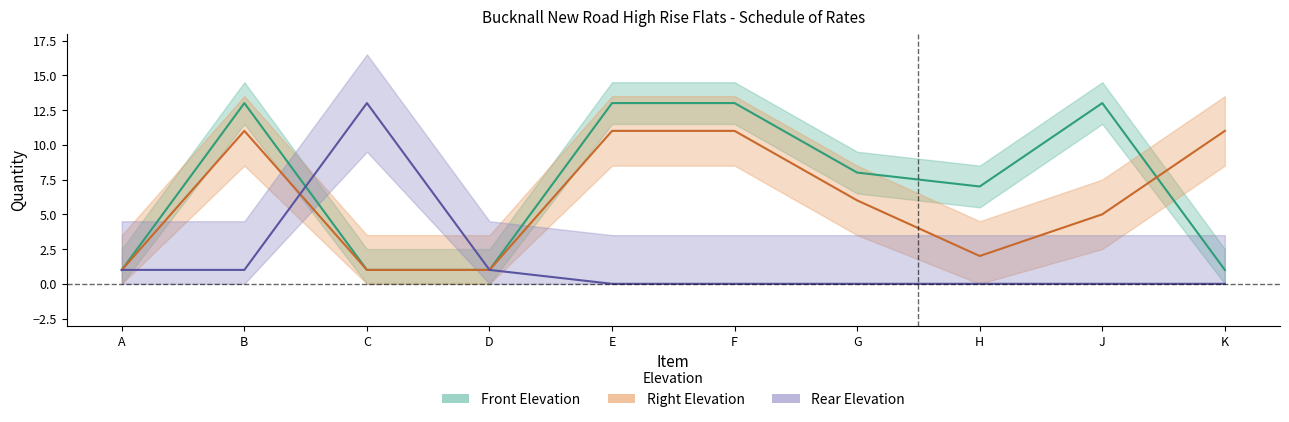

True or false: Front Elevation and Rear Elevation intersect in this chart.

True